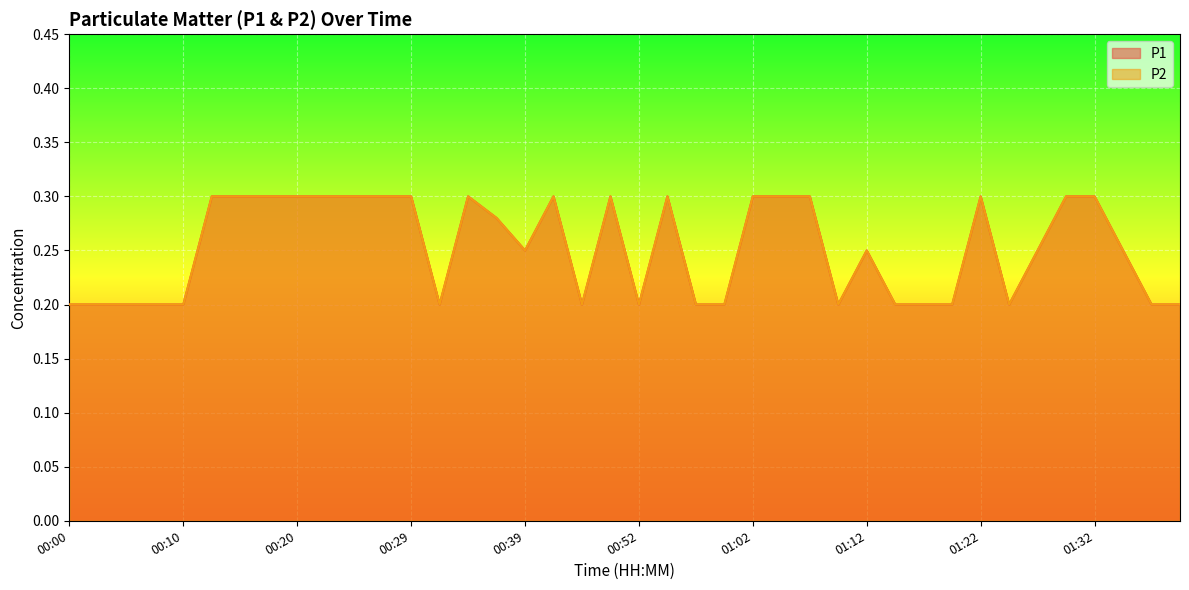

Which series has the widest spread of values?

P1